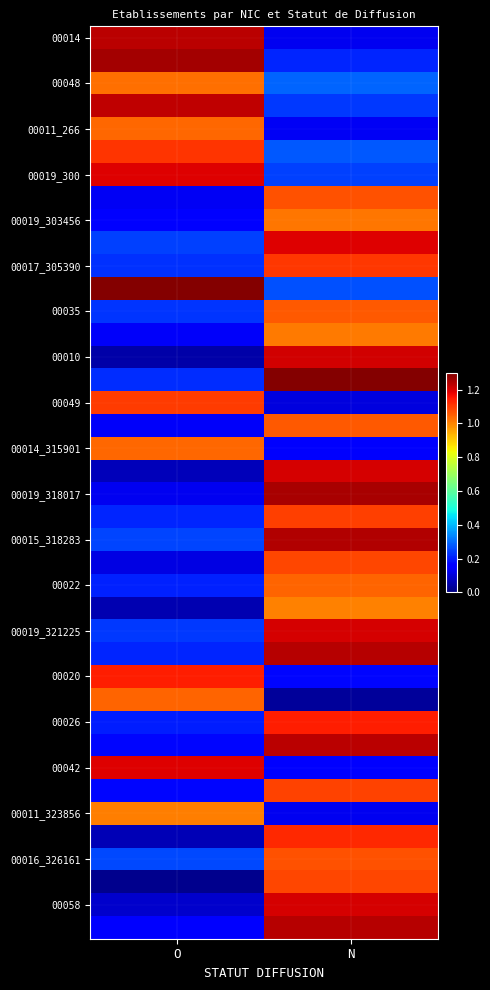

At which category does the chart reach its peak across all series?

O